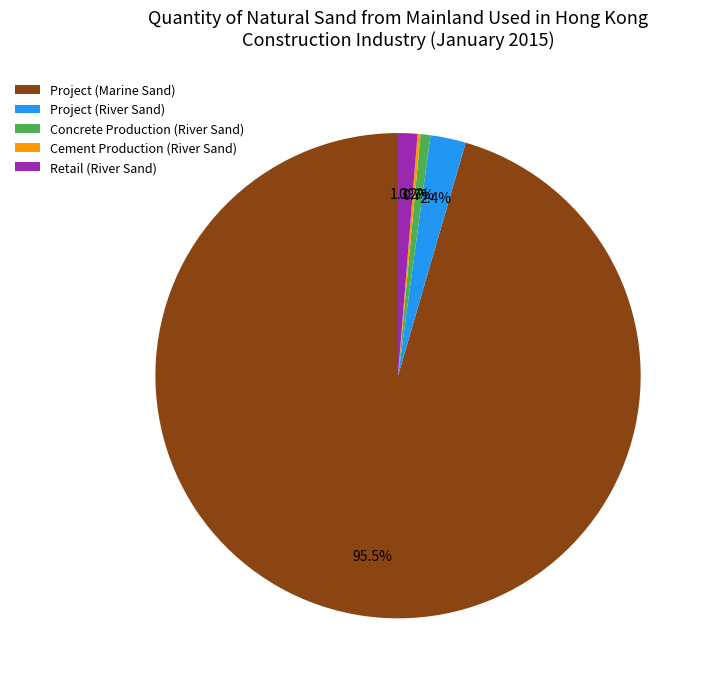

Does any single category account for the majority?

Yes